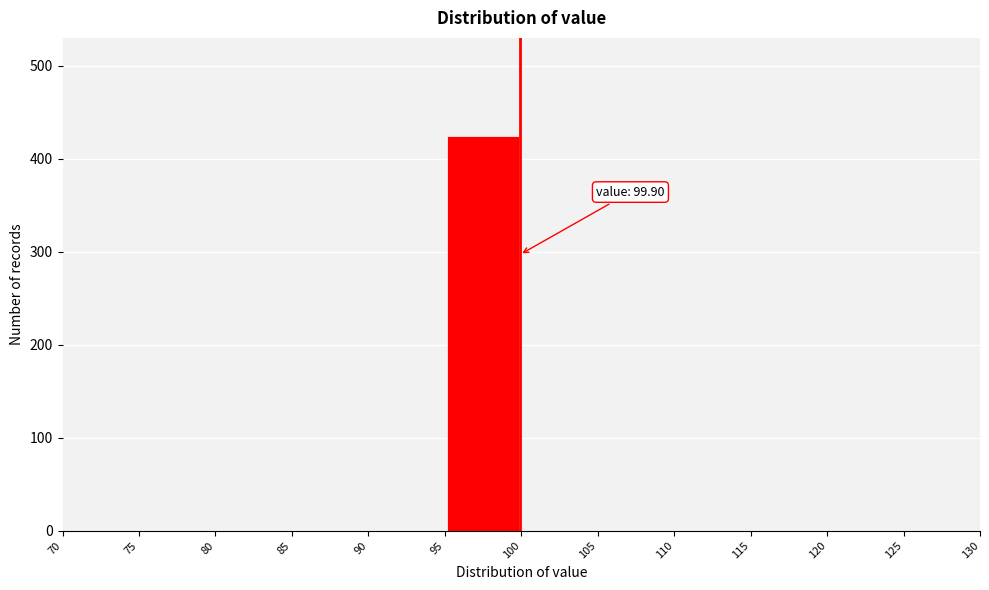

Over which range of the x-axis is the bar tallest?

95 to 100